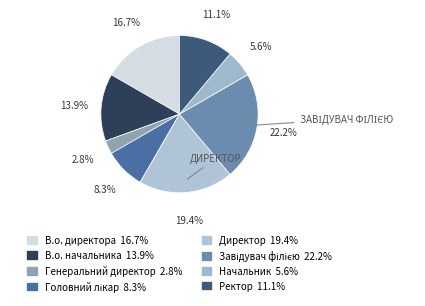

Is it true that Директор is 19% of the pie?

True